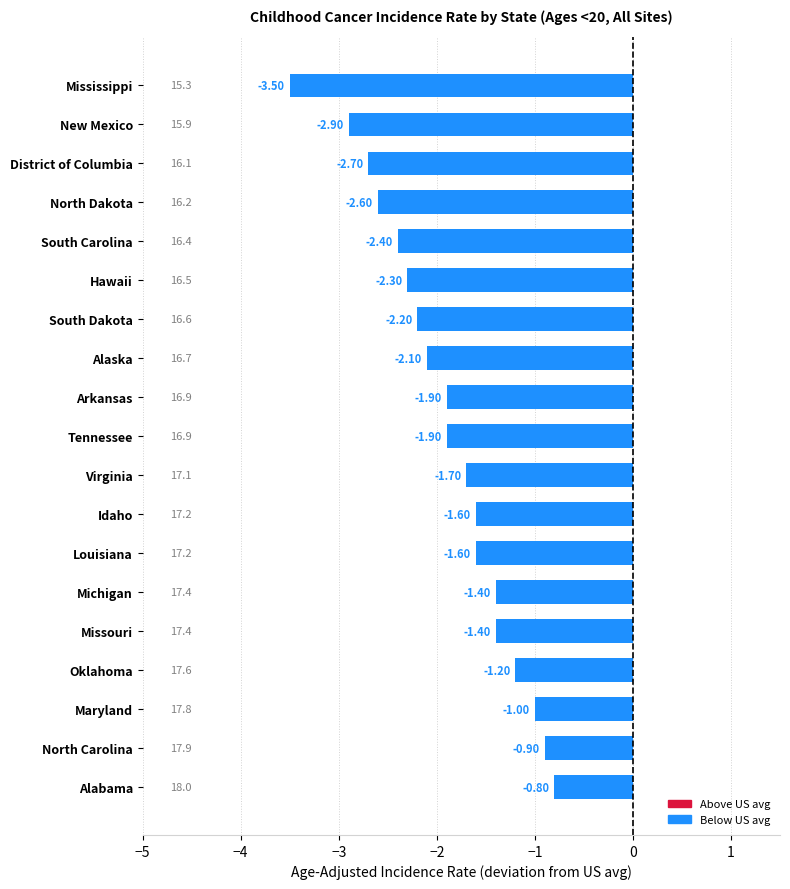

What is the difference between the second highest and minimum values?

2.6